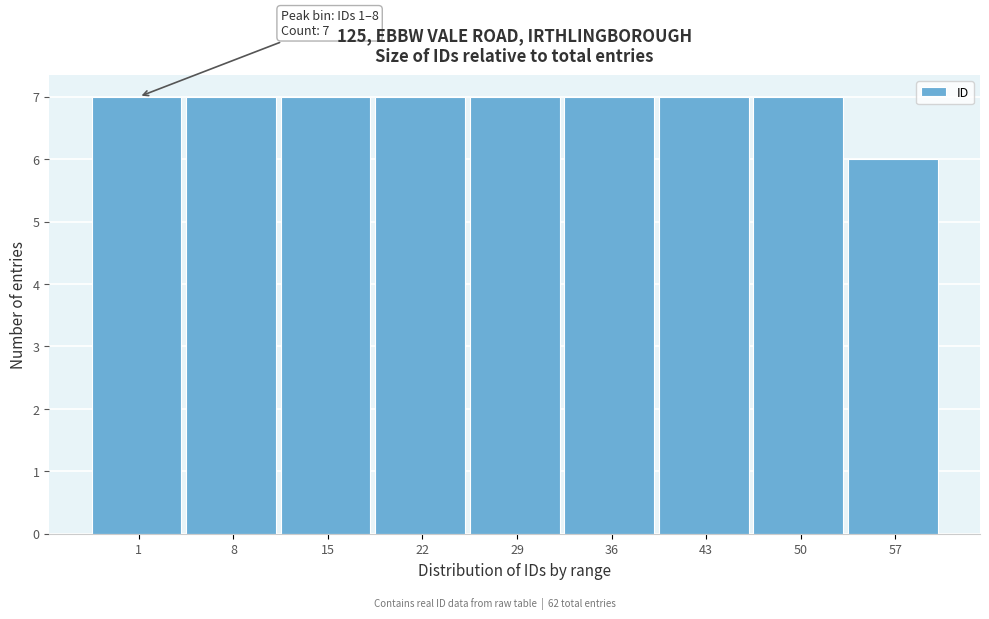

Reading right to left, what are all the values shown in this chart?

6	7	7	7	7	7	7	7	7